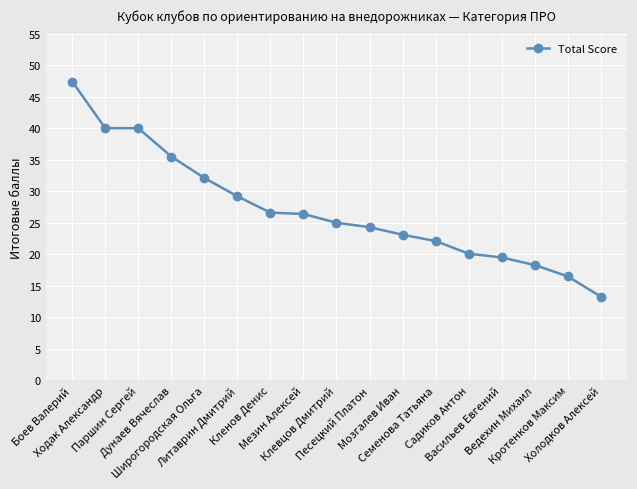

What is the change in value from Песецкий Платон to Мозгалев Иван?

-1.2